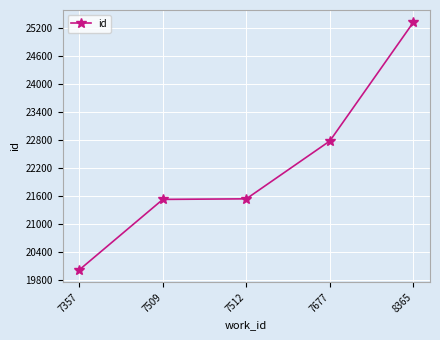

What is the smallest value displayed?

20012